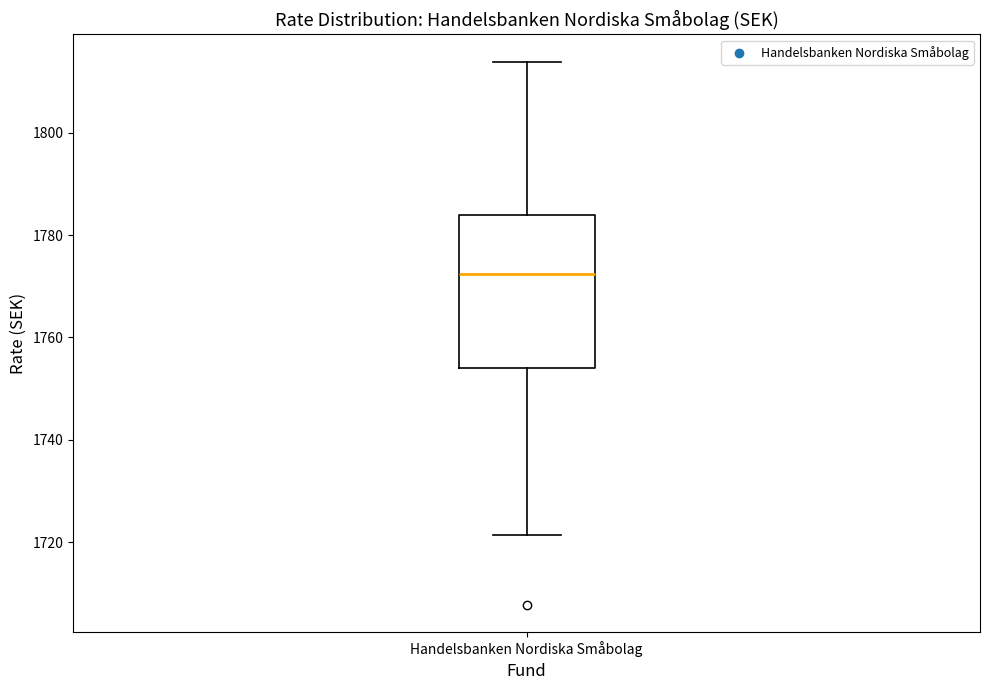

Where is the lower edge of the box for Handelsbanken Nordiska Småbolag on the y-axis? The values are not printed on the chart, so give them approximately, as read against the axis.

1754